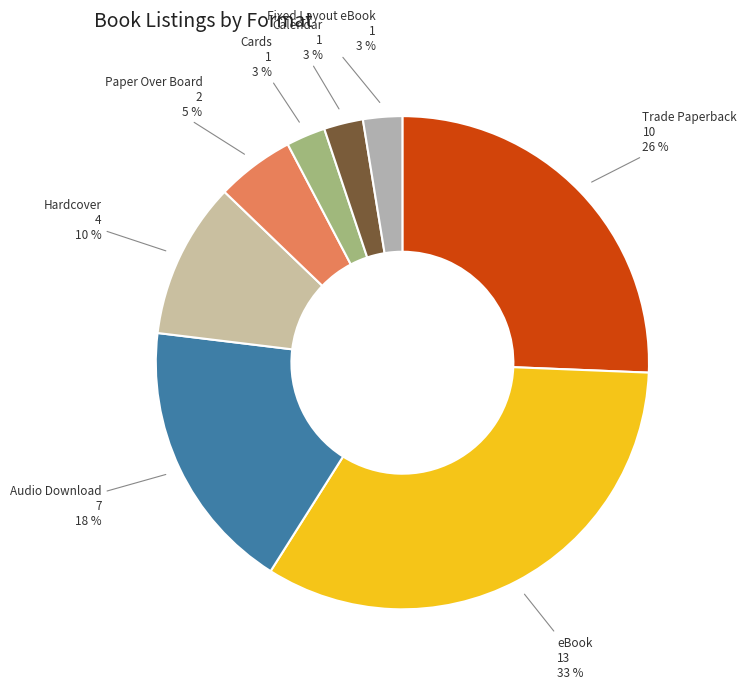

To the nearest percent, what percentage of the pie is eBook?

33%